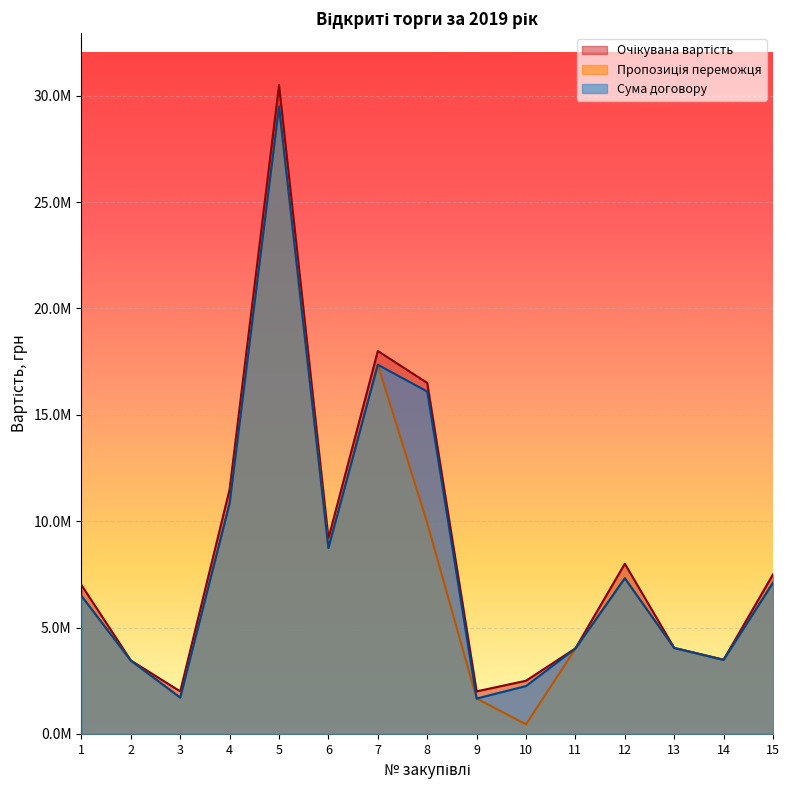

At which category is the sum across all series the highest?

5